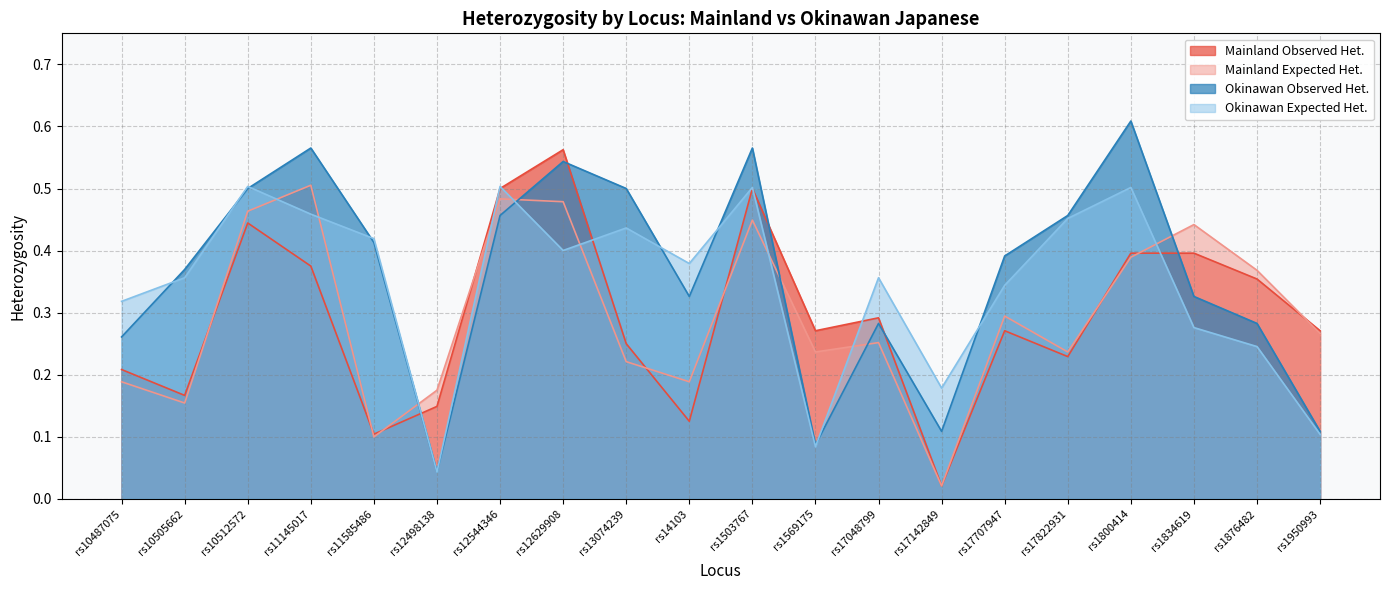

Between rs13074239 and rs1950993, which series saw the biggest shift?

Okinawan Observed Het.